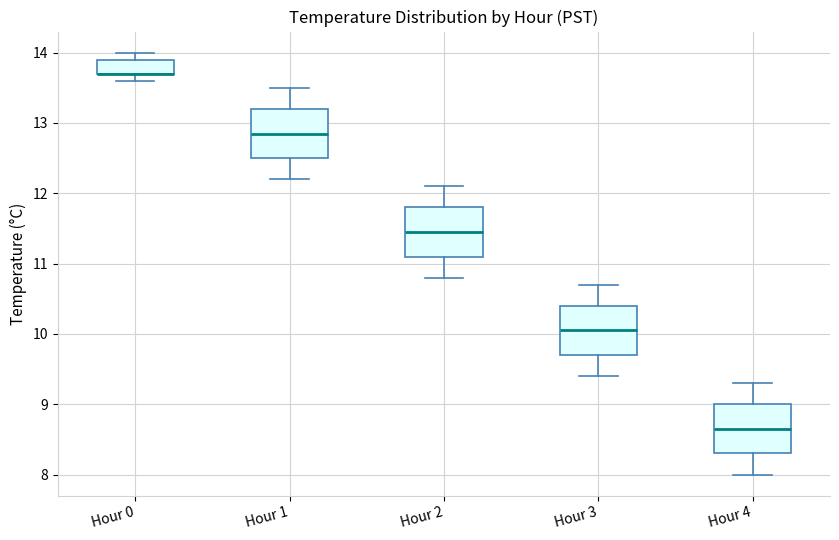

Reading left to right, read every box against the y-axis: the position of its median line, the range the box covers, and the ends of its whiskers. The values are not printed on the chart, so give them approximately, as read against the axis.

Hour 0: median 13.7 (drawn on the box's lower edge), box 13.7 to 13.9, whiskers 13.6 to 14.0
Hour 1: median 12.9, box 12.5 to 13.2, whiskers 12.2 to 13.5
Hour 2: median 11.5, box 11.1 to 11.8, whiskers 10.8 to 12.1
Hour 3: median 10.1, box 9.7 to 10.4, whiskers 9.4 to 10.7
Hour 4: median 8.7, box 8.3 to 9.0, whiskers 8.0 to 9.3